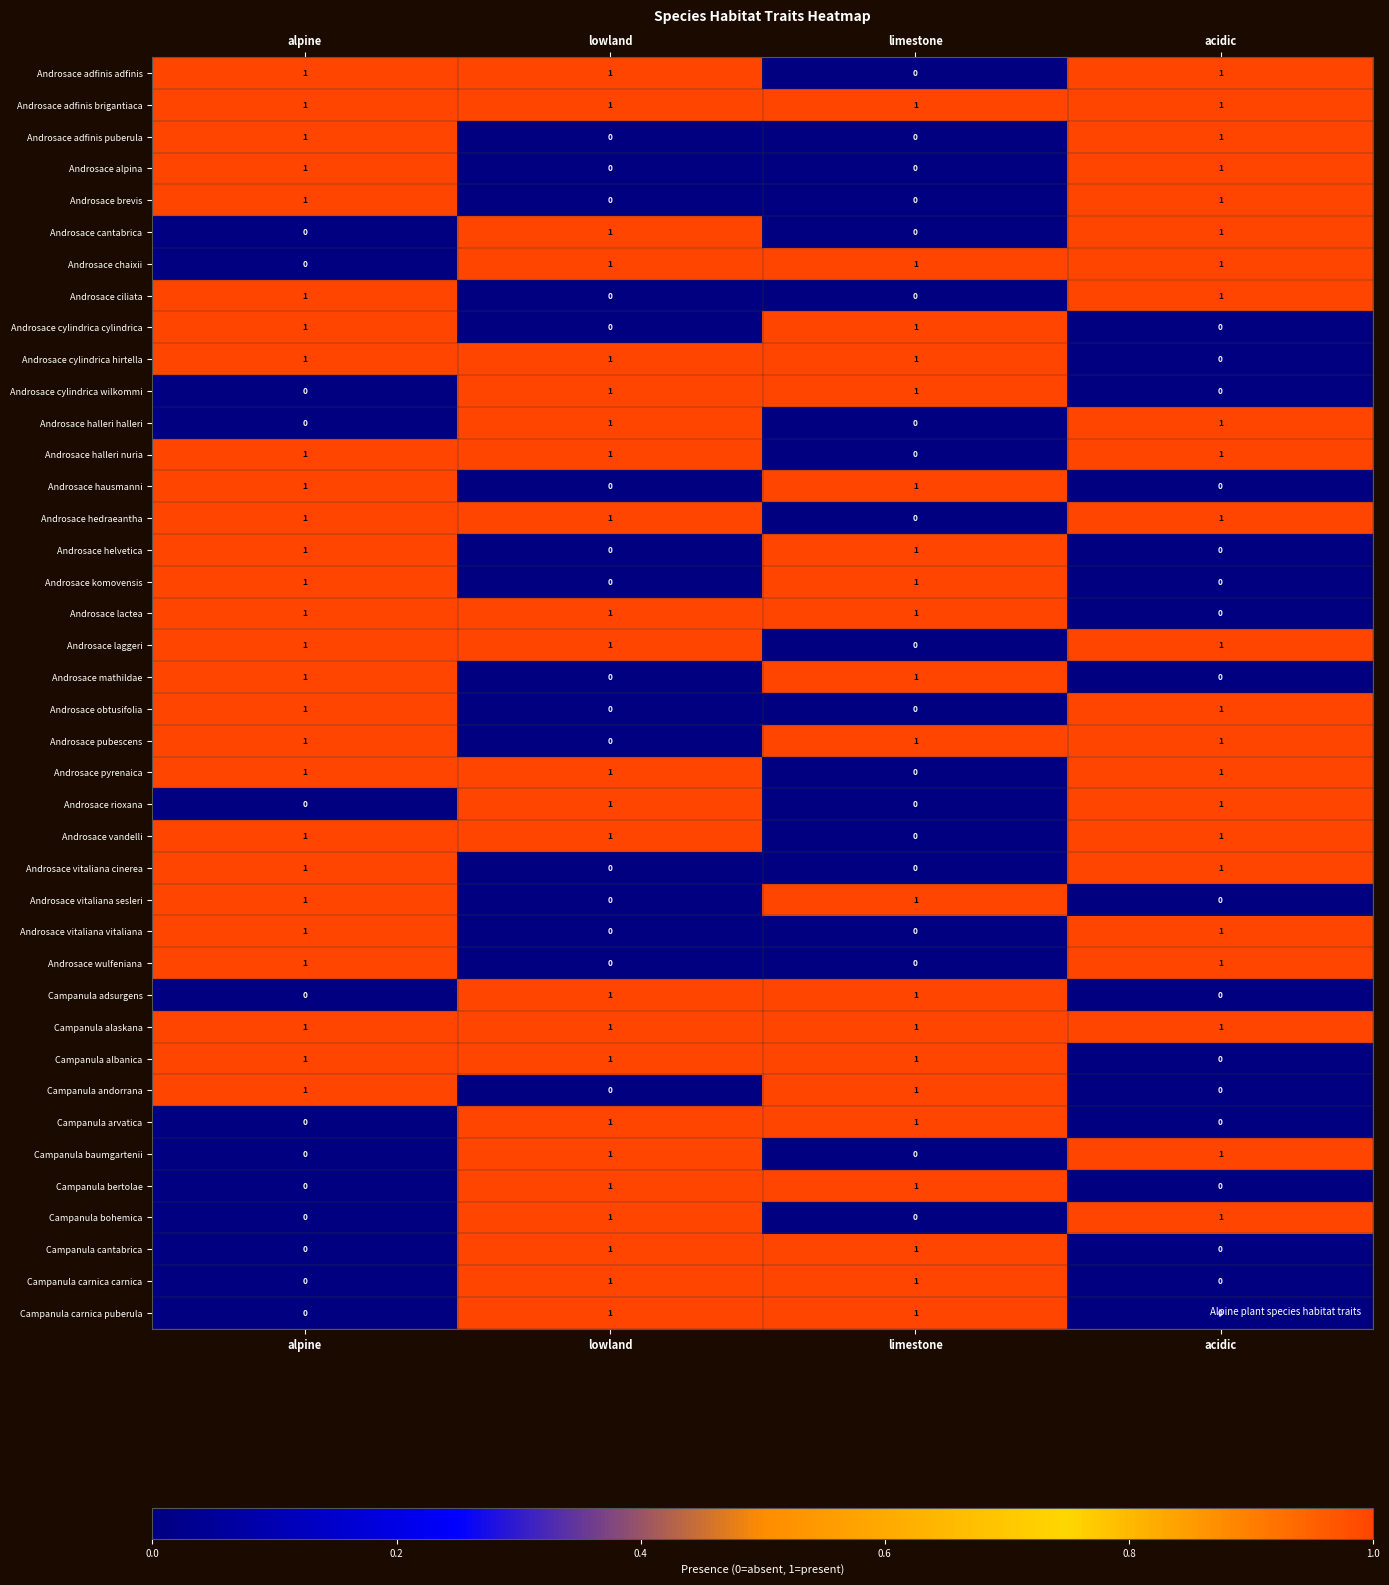

At which category is the sum across all series the highest?

alpine